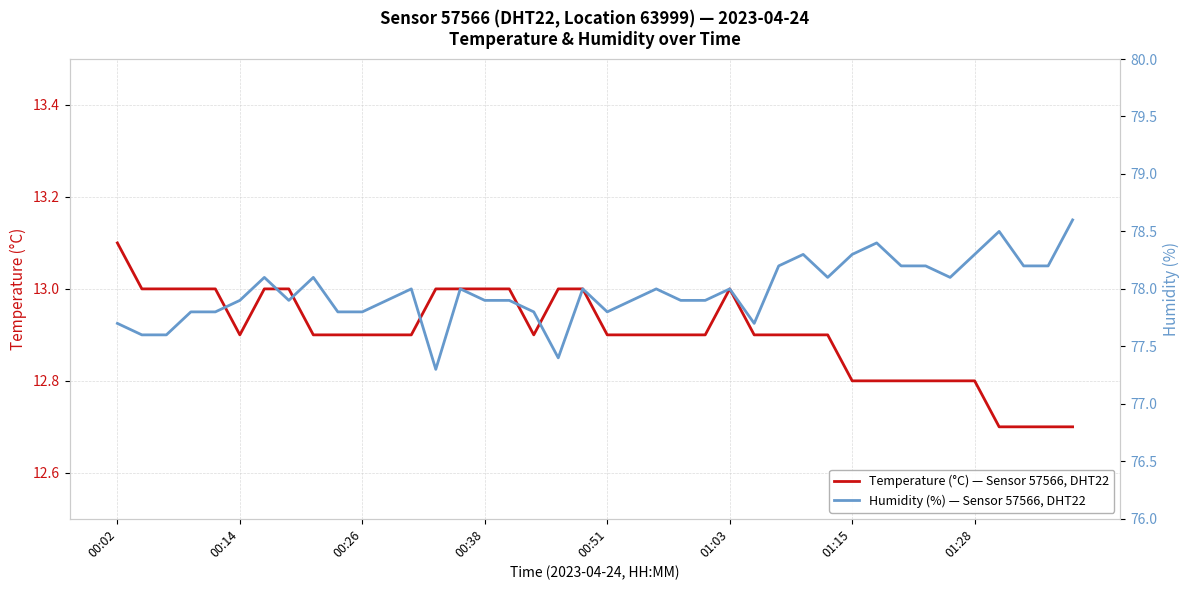

What is the total value across all series at 36?

91.2